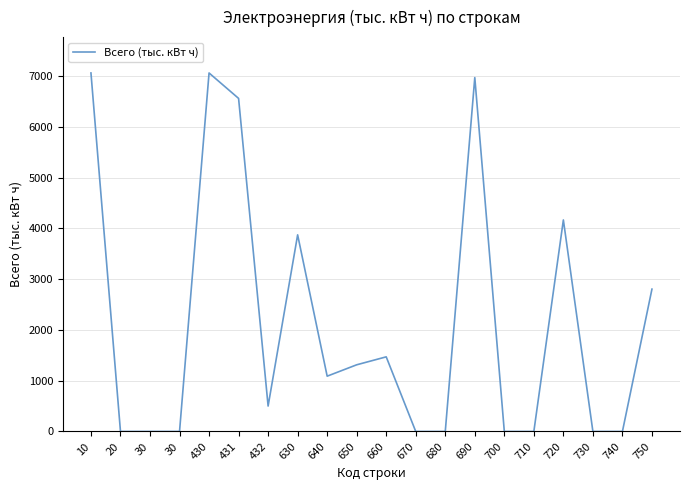

How many lines are shown in the chart?

1